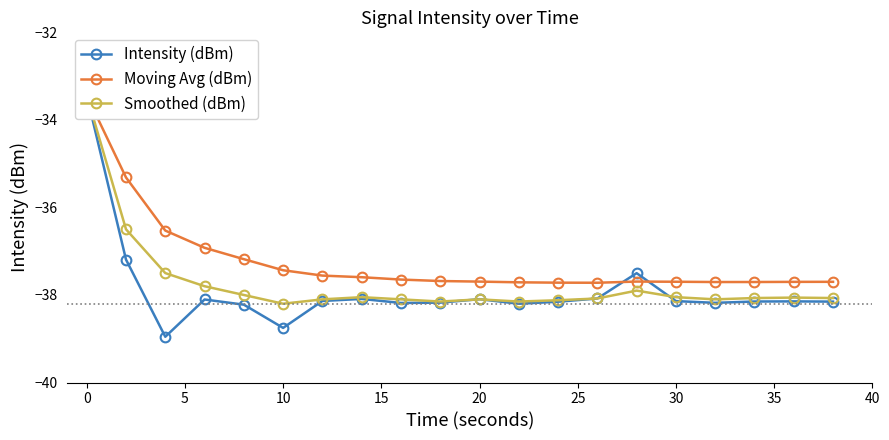

What is the total value across all series at 13?

-113.9